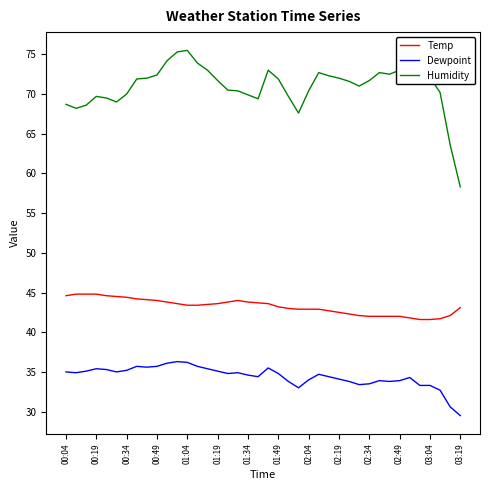

Rank the series by their average value, from highest to lowest.

Humidity, Temp, Dewpoint